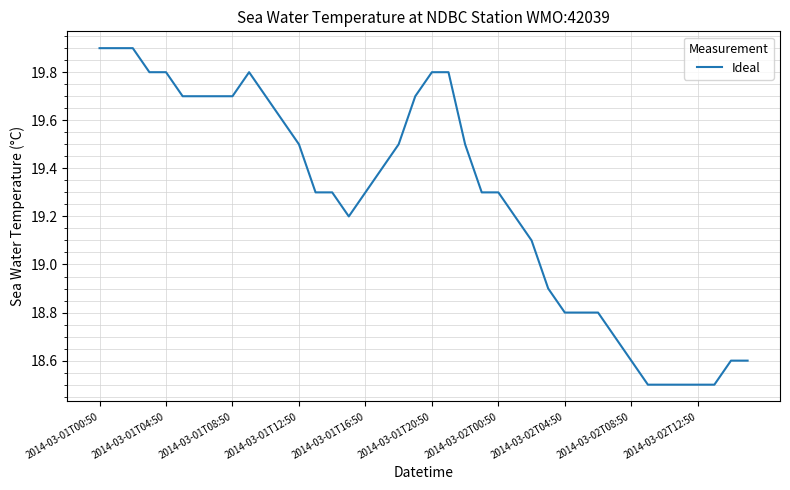

What is the greatest value displayed?

19.9